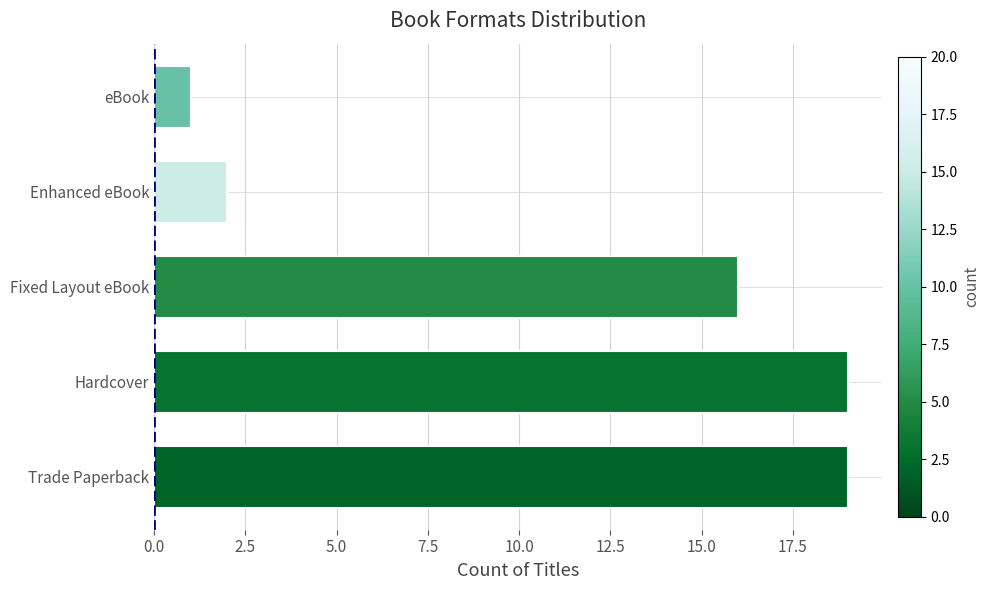

What is the sum of the values at Enhanced eBook and Hardcover?

21